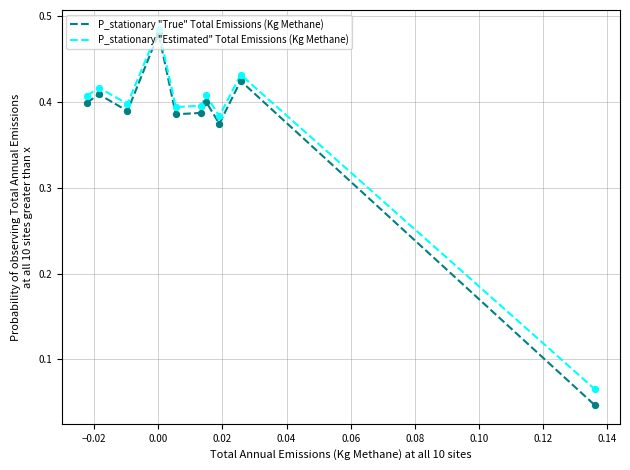

Which series has the widest spread of values?

P_stationary "True" Total Emissions (Kg Methane)